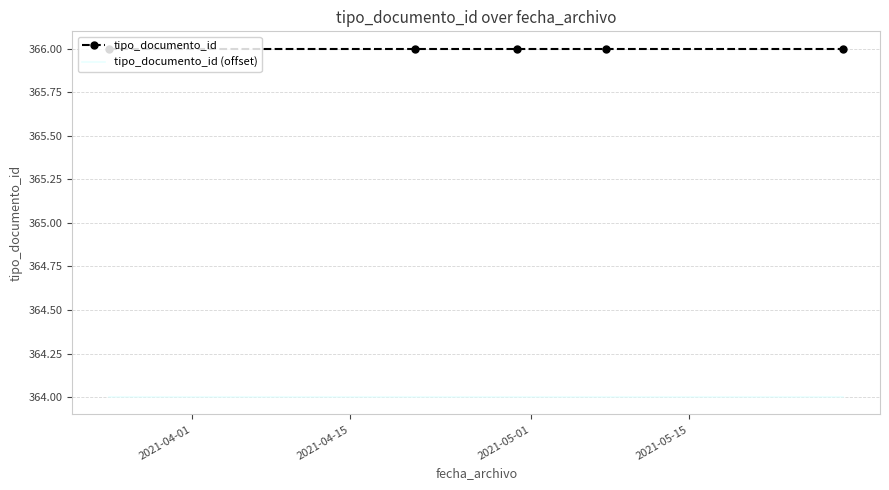

Reading right to left, list all the values displayed in this chart.

tipo_documento_id: 366	366	366	366	366
tipo_documento_id (offset): 364	364	364	364	364